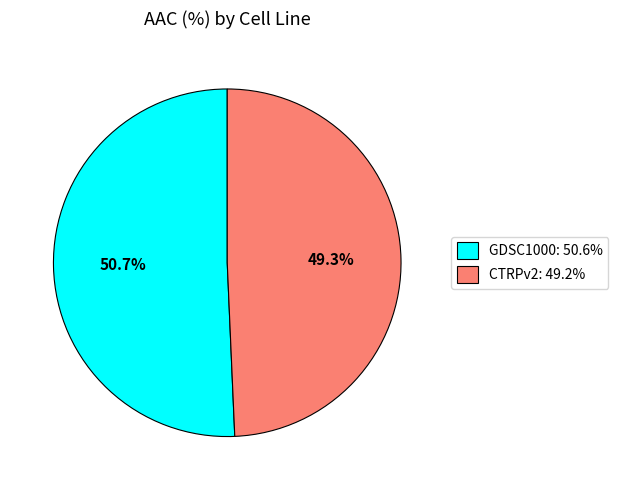

To the nearest percent, what is the combined percentage of CTRPv2 and GDSC1000?

100%